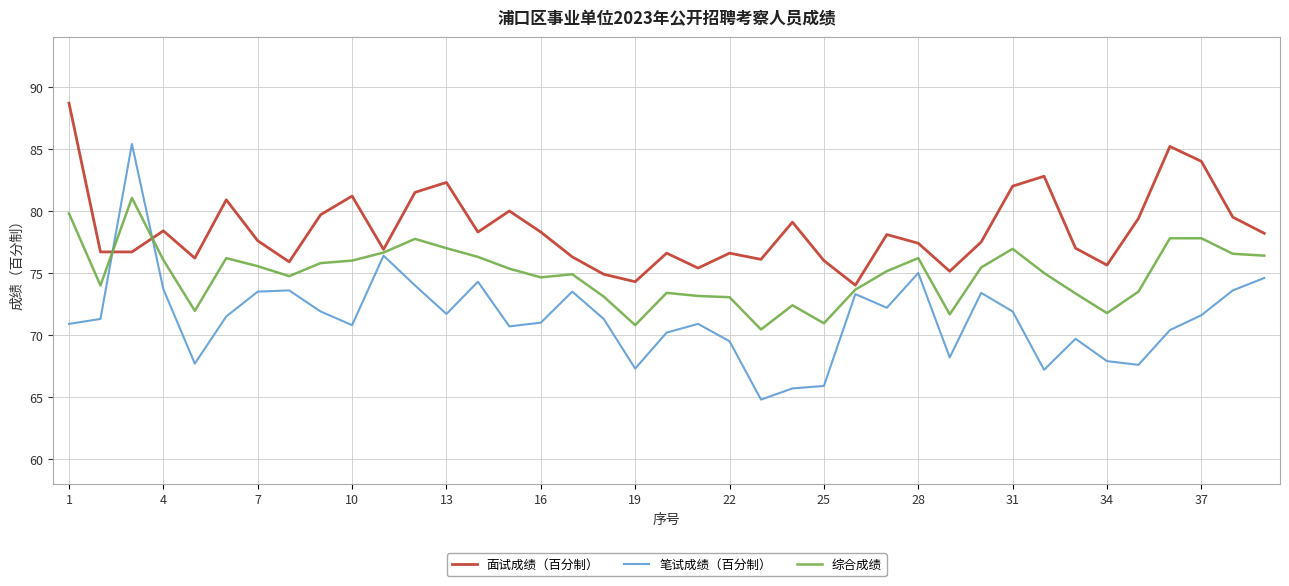

Rank the series by their maximum value, from lowest to highest.

综合成绩, 笔试成绩（百分制）, 面试成绩（百分制）